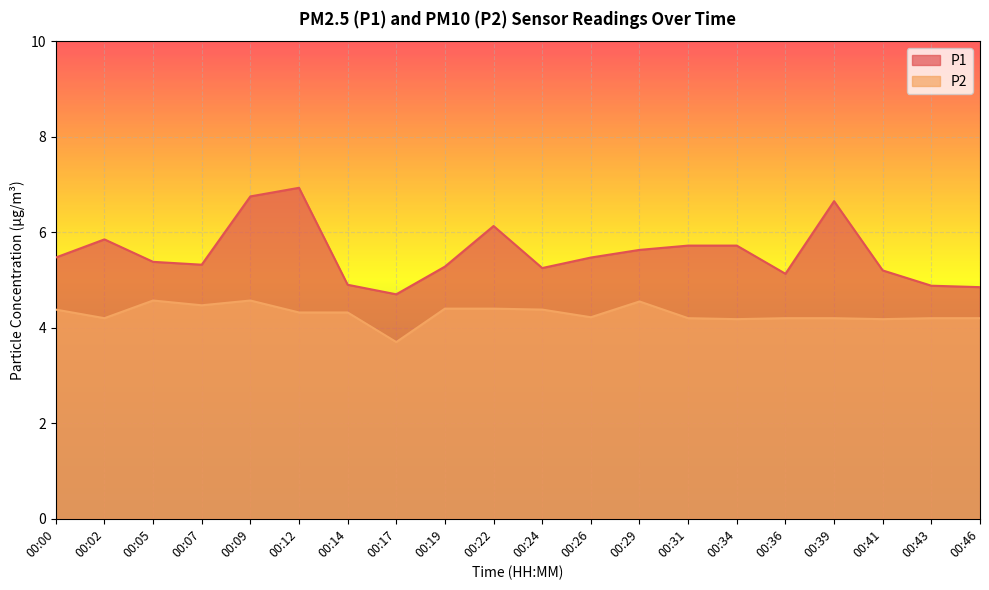

The P2 series shows 6.5 at 00:46. True or false?

False